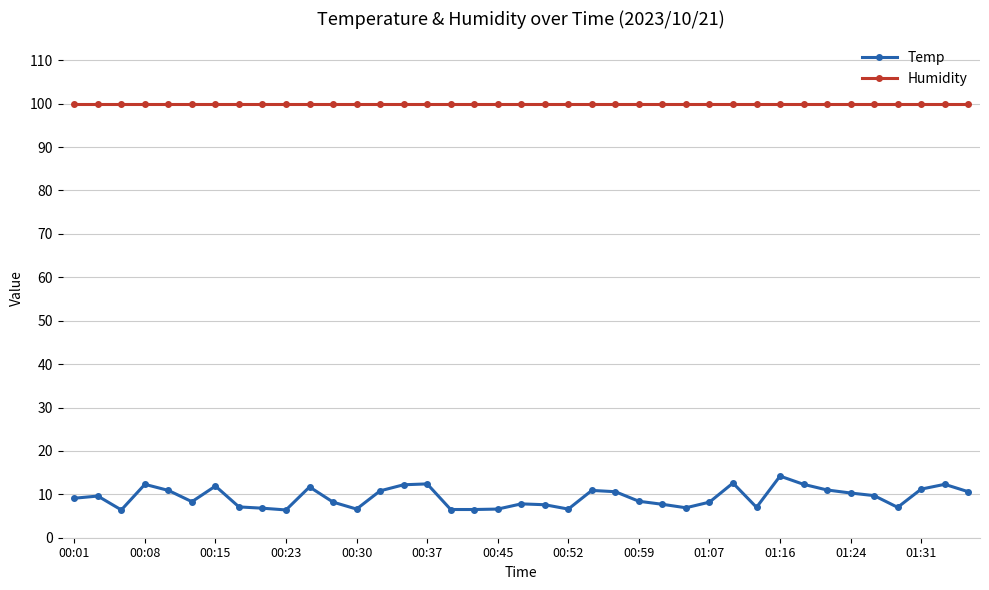

What are all the series names shown in the legend?

Temp, Humidity